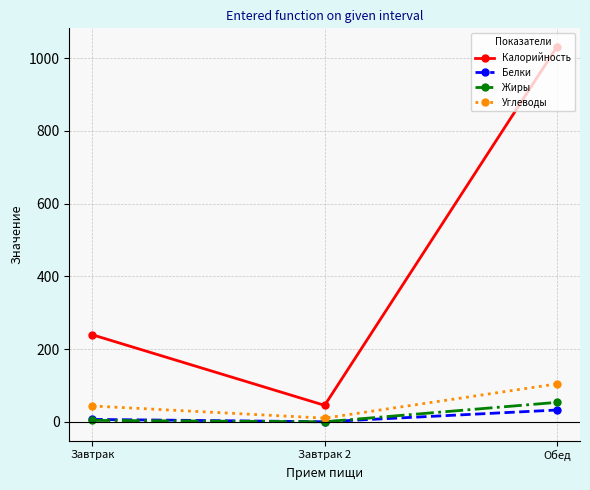

How many distinct data groups are displayed?

4